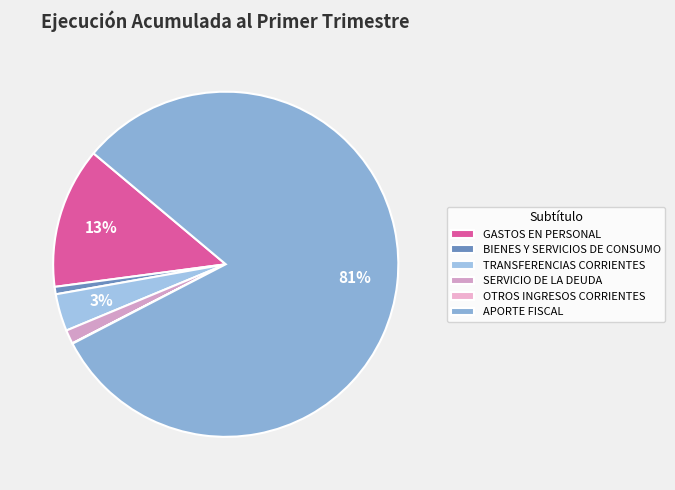

Is it true that OTROS INGRESOS CORRIENTES is 11% of the pie?

False